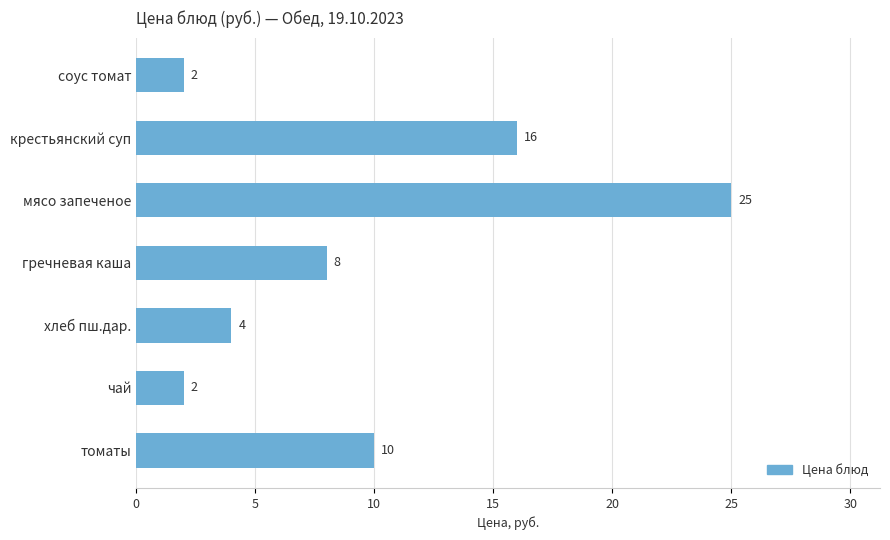

Reading top to bottom, transcribe all the data shown in this chart.

соус томат=2	крестьянский суп=16	мясо запеченое=25	гречневая каша=8	хлеб пш.дар.=4	чай=2	томаты=10